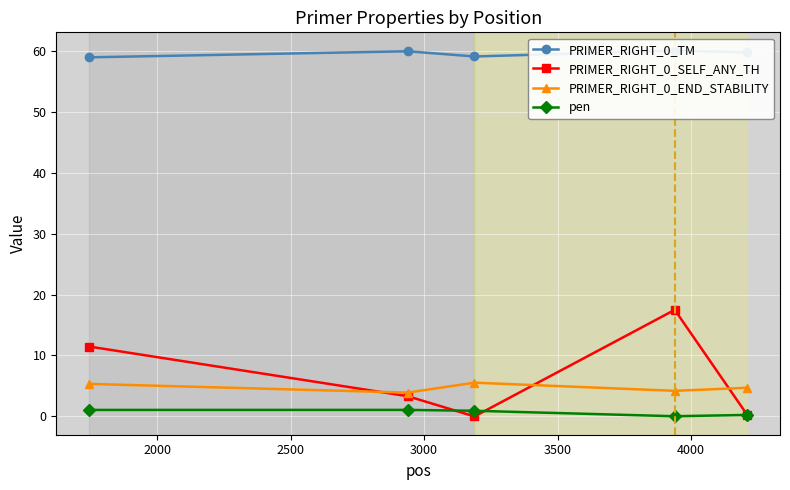

Which series has the largest total across all categories?

PRIMER_RIGHT_0_TM